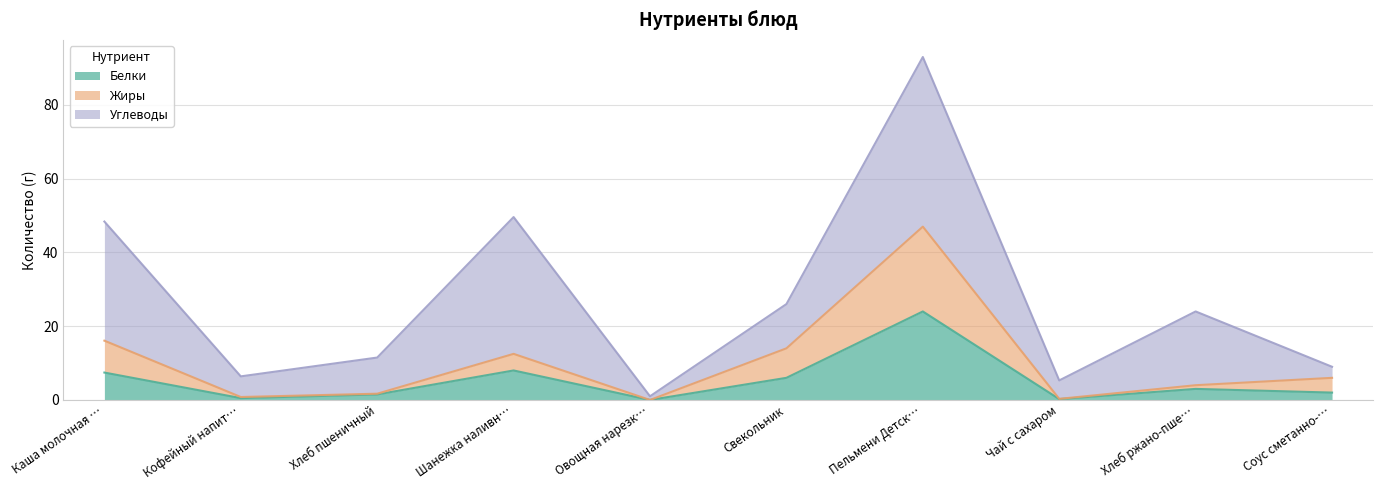

True or false: Белки and Жиры intersect in this chart.

False